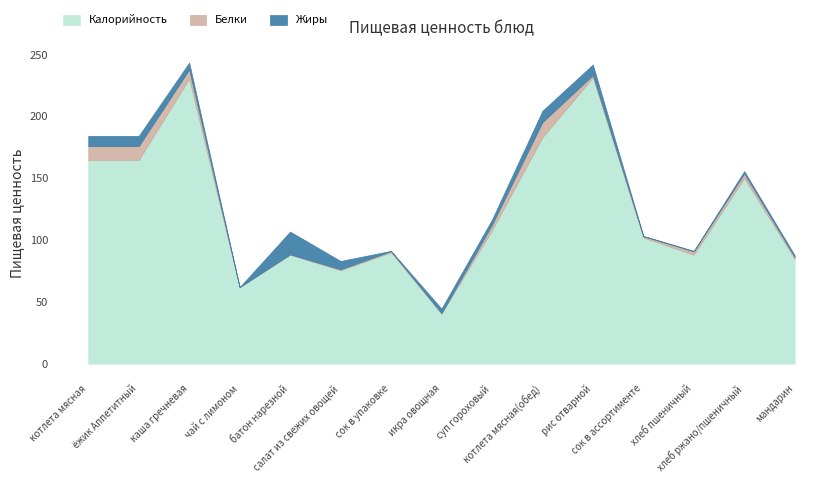

True or false: Жиры has a value of 1.9 at хлеб ржано/пшеничный.

True